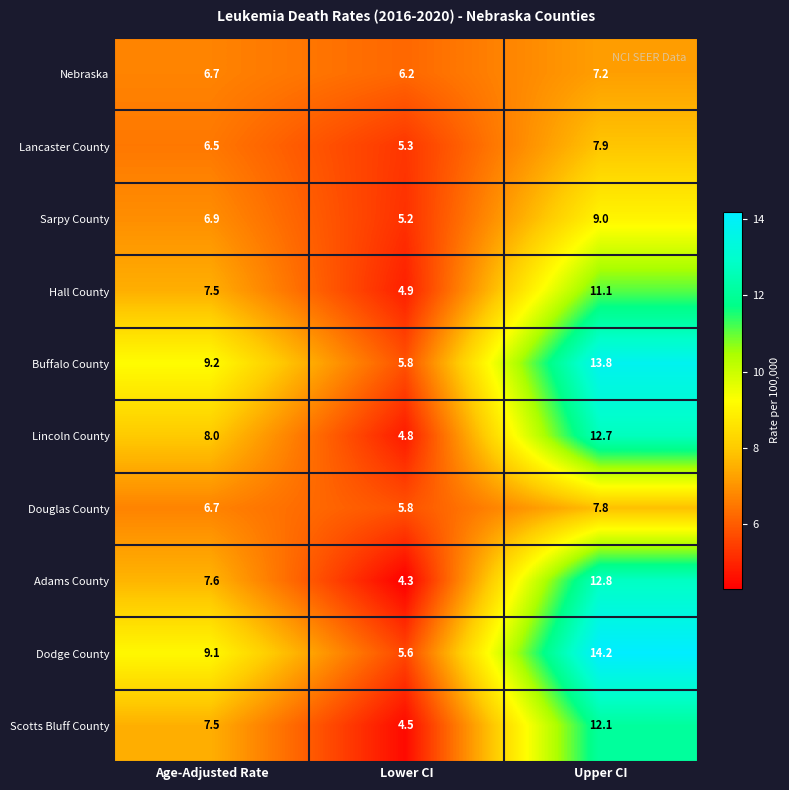

Reading left to right, list all the values displayed in this chart.

Nebraska: Age-Adjusted Rate=6.7	Lower CI=6.2	Upper CI=7.2
Lancaster County: Age-Adjusted Rate=6.5	Lower CI=5.3	Upper CI=7.9
Sarpy County: Age-Adjusted Rate=6.9	Lower CI=5.2	Upper CI=9.0
Hall County: Age-Adjusted Rate=7.5	Lower CI=4.9	Upper CI=11.1
Buffalo County: Age-Adjusted Rate=9.2	Lower CI=5.8	Upper CI=13.8
Lincoln County: Age-Adjusted Rate=8.0	Lower CI=4.8	Upper CI=12.7
Douglas County: Age-Adjusted Rate=6.7	Lower CI=5.8	Upper CI=7.8
Adams County: Age-Adjusted Rate=7.6	Lower CI=4.3	Upper CI=12.8
Dodge County: Age-Adjusted Rate=9.1	Lower CI=5.6	Upper CI=14.2
Scotts Bluff County: Age-Adjusted Rate=7.5	Lower CI=4.5	Upper CI=12.1